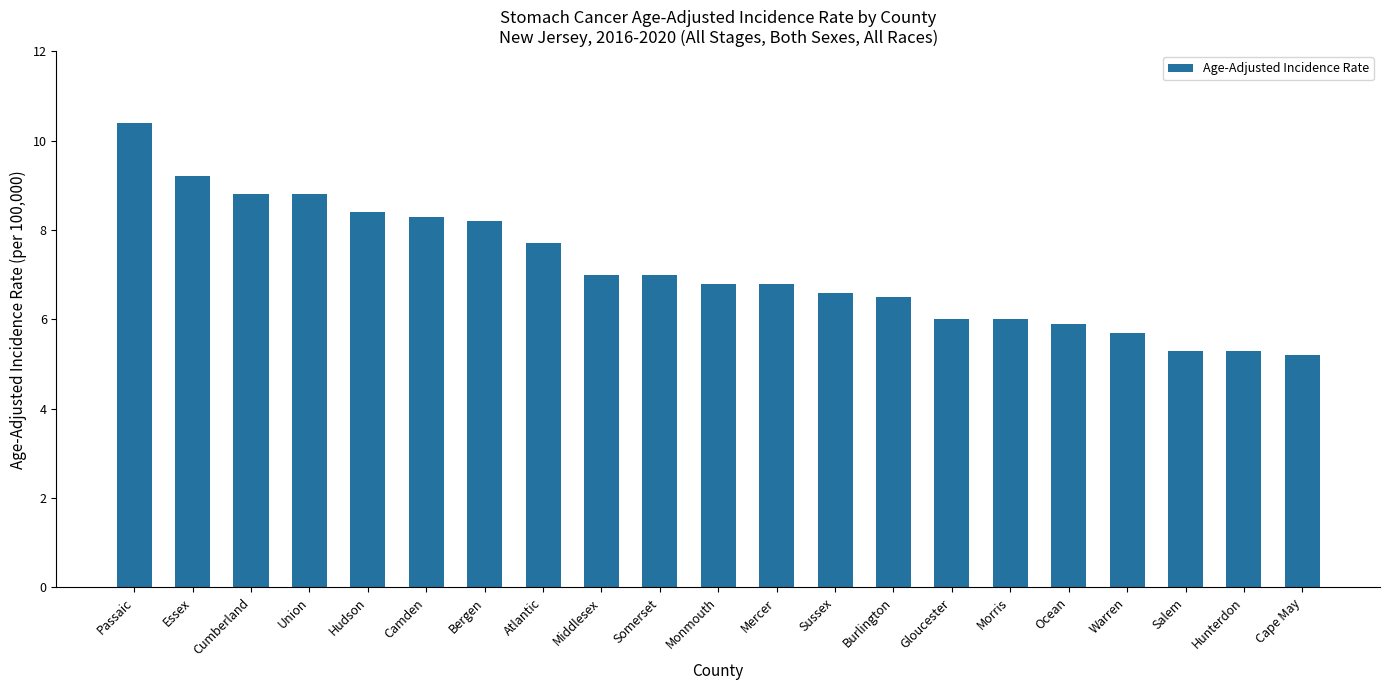

What is the label of the 18th bar from the left?

Warren